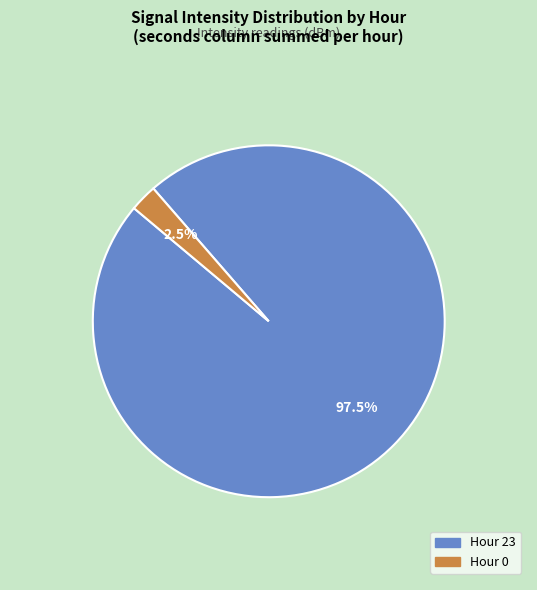

What percentage do Hour 23 and Hour 0 together represent?

100.0%